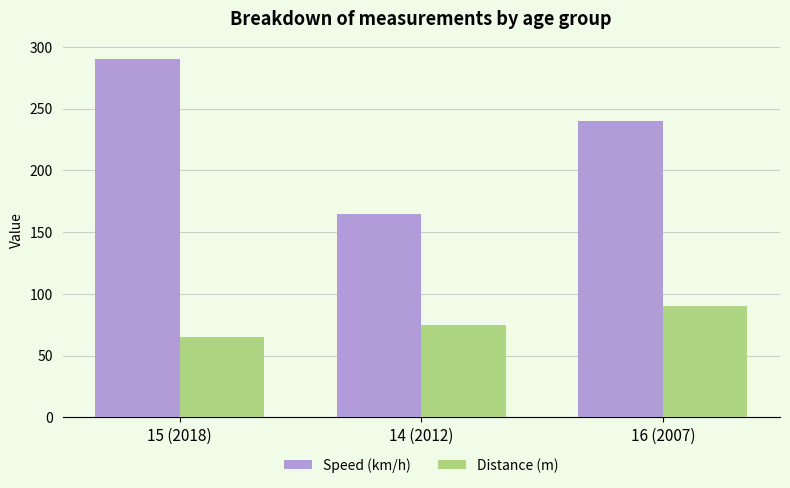

At which label is Distance (m) closest to 77?

14 (2012)